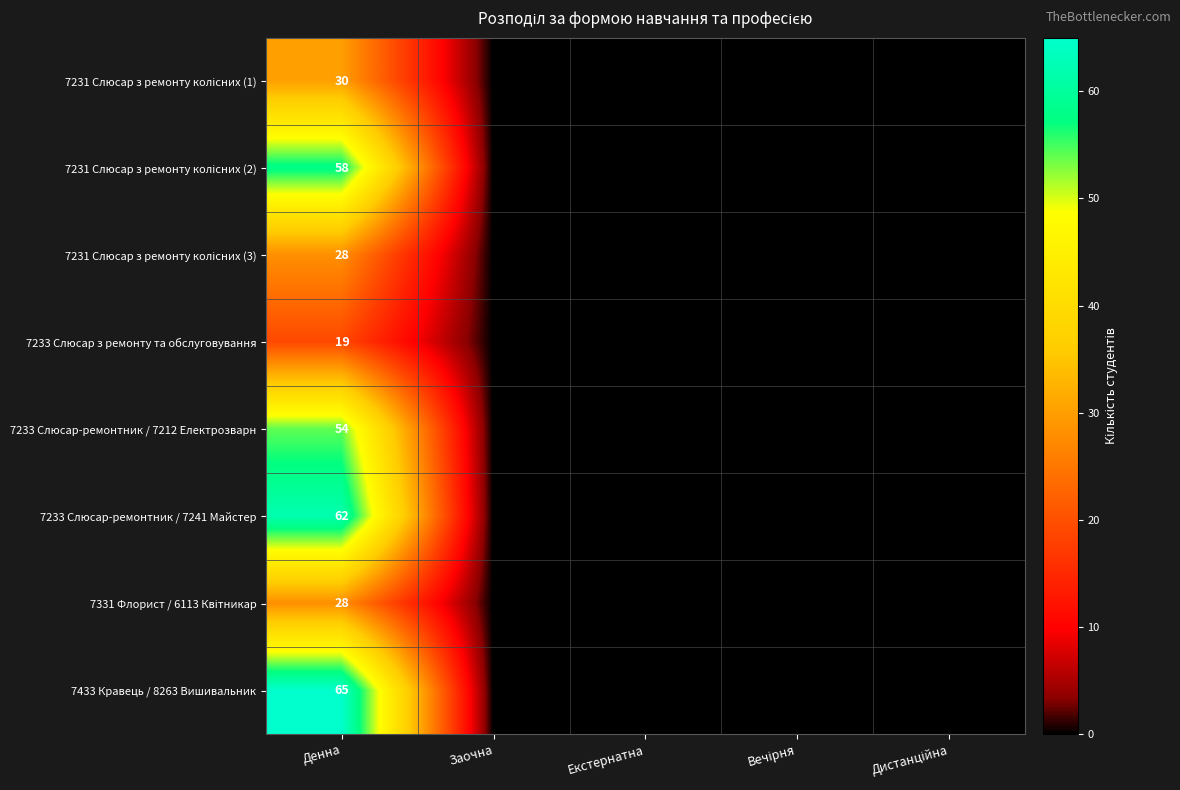

The 7233 Слюсар з ремонту та обслуговування series shows 19 at Денна. True or false?

True